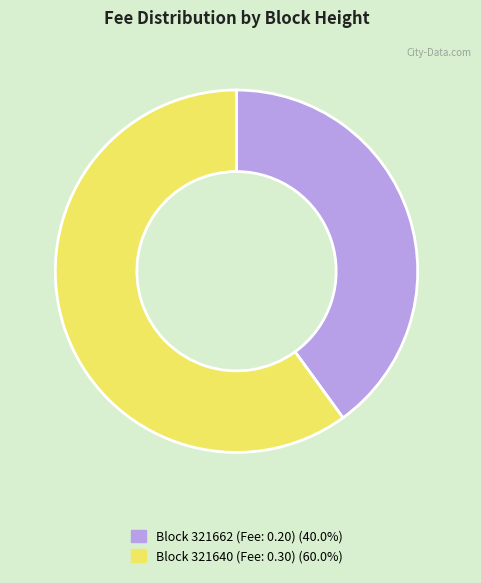

Is there a majority slice in this chart?

Yes